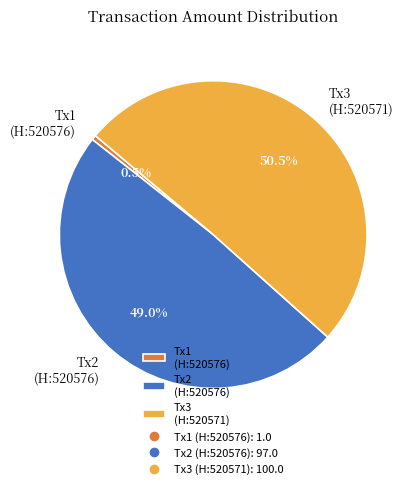

What portion of the pie excludes Tx1 (H:520576)?

99.5%